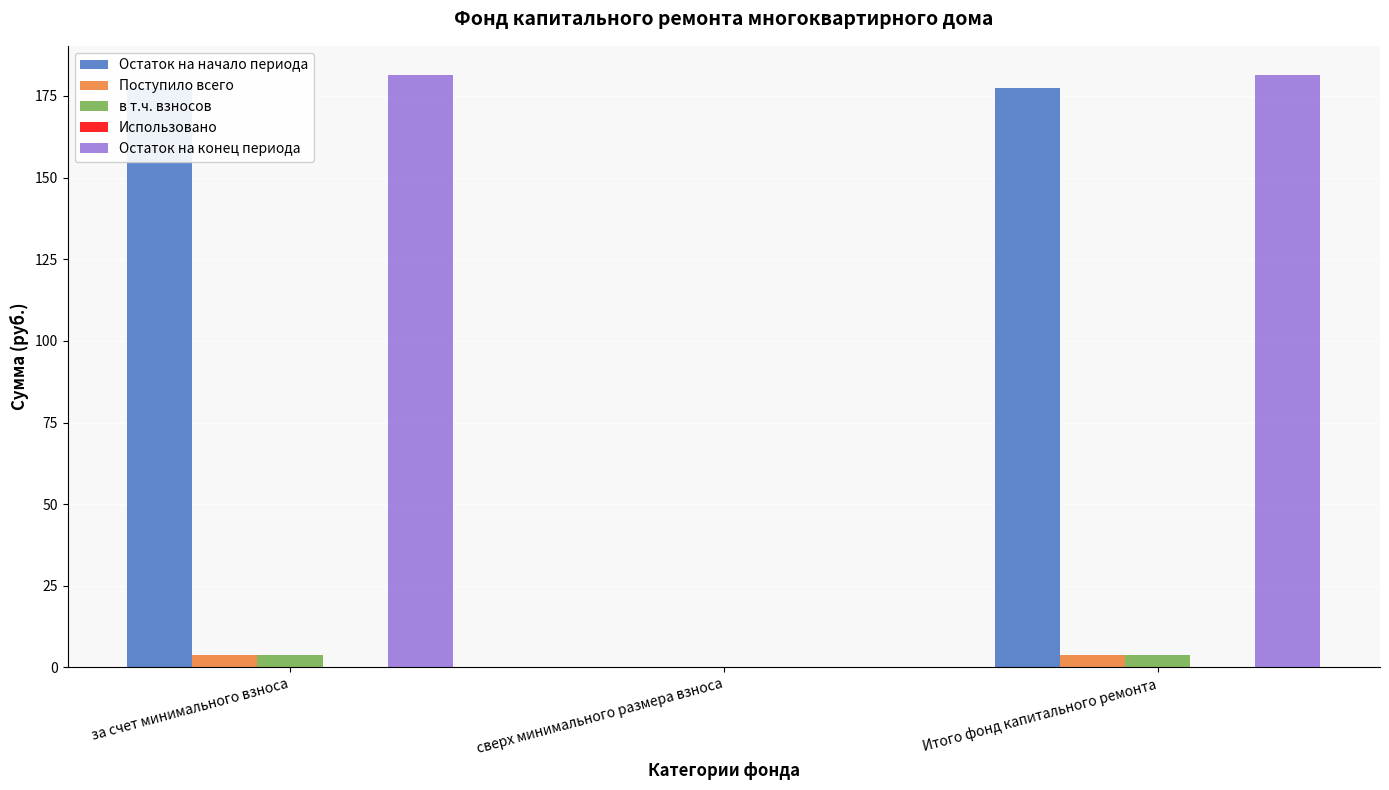

At how many categories does at least one series exceed 131?

2